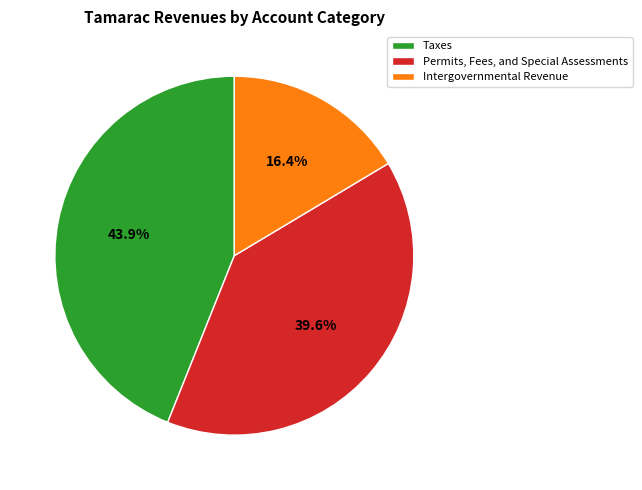

To the nearest percent, what percentage of the pie is Intergovernmental Revenue?

16%